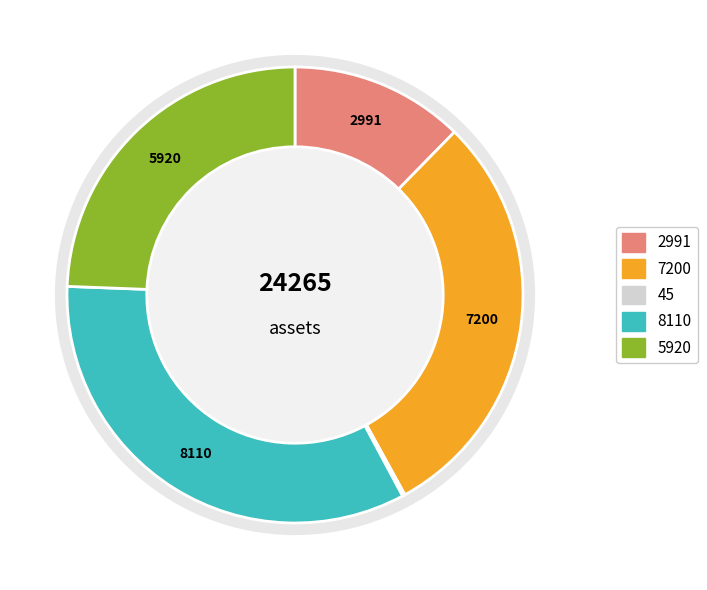

Count the number of slices in the pie.

5